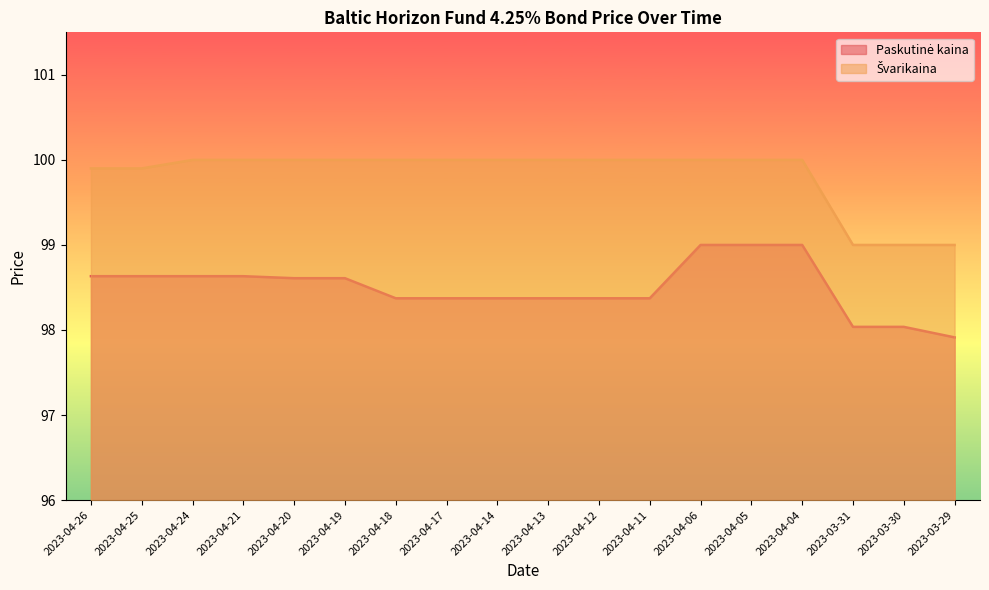

At which category is the sum across all series the highest?

2023-04-06